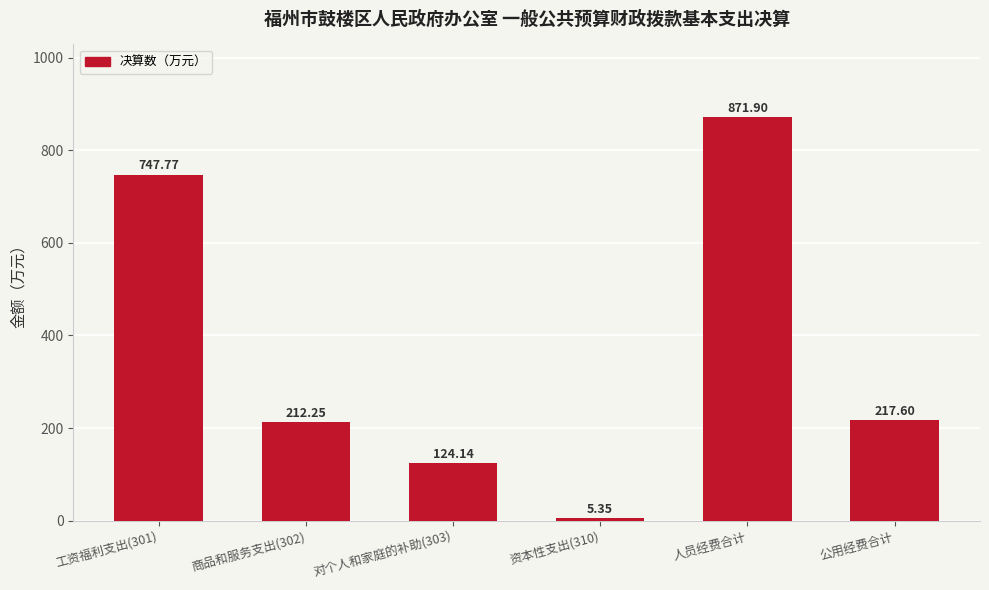

At which category does the chart reach its peak across all series?

人员经费合计